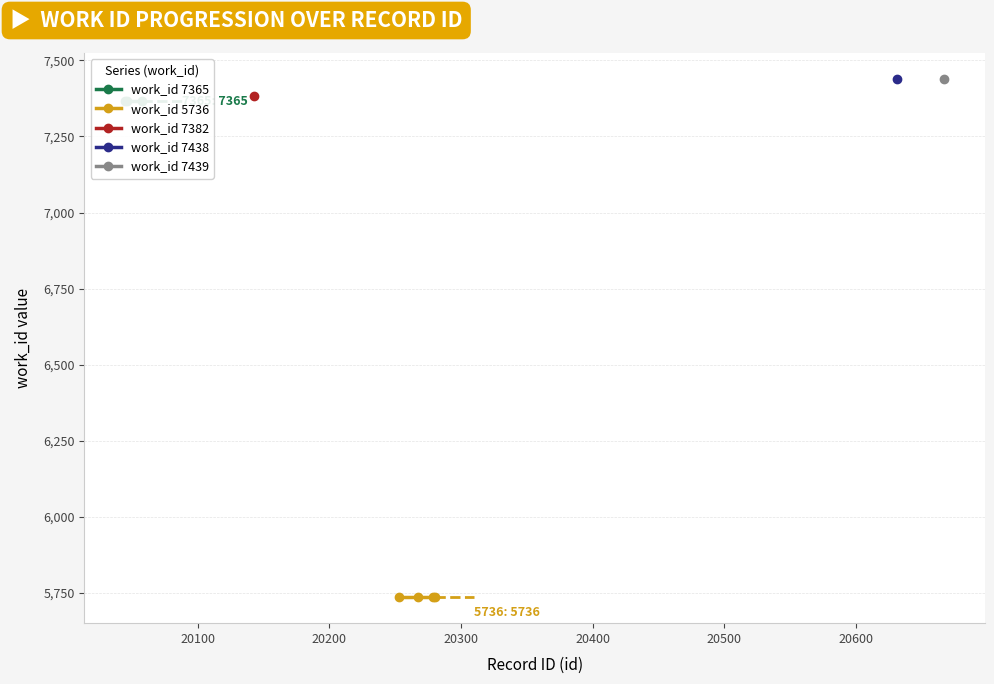

True or false: the data shows 7382 at 20143.

True